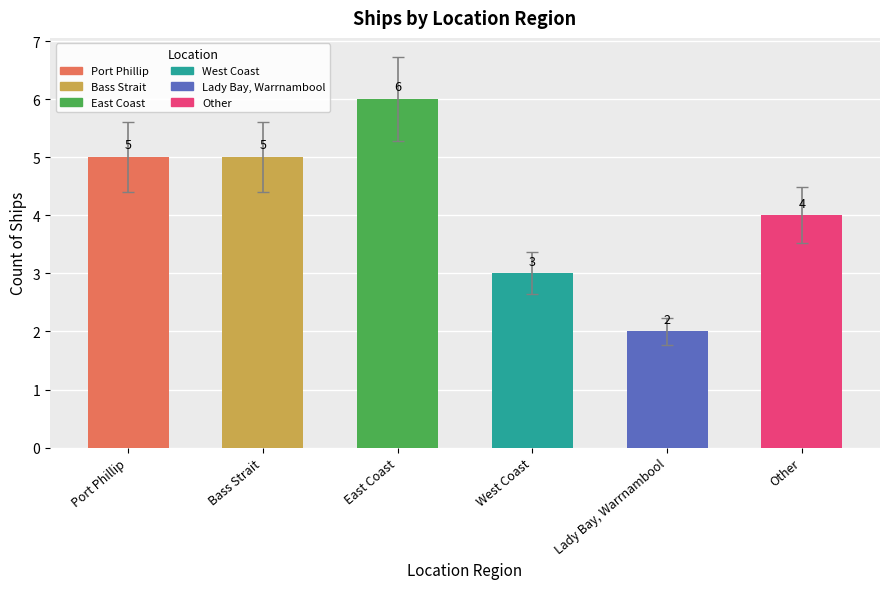

Reading left to right, extract all data points from this chart.

5	5	6	3	2	4